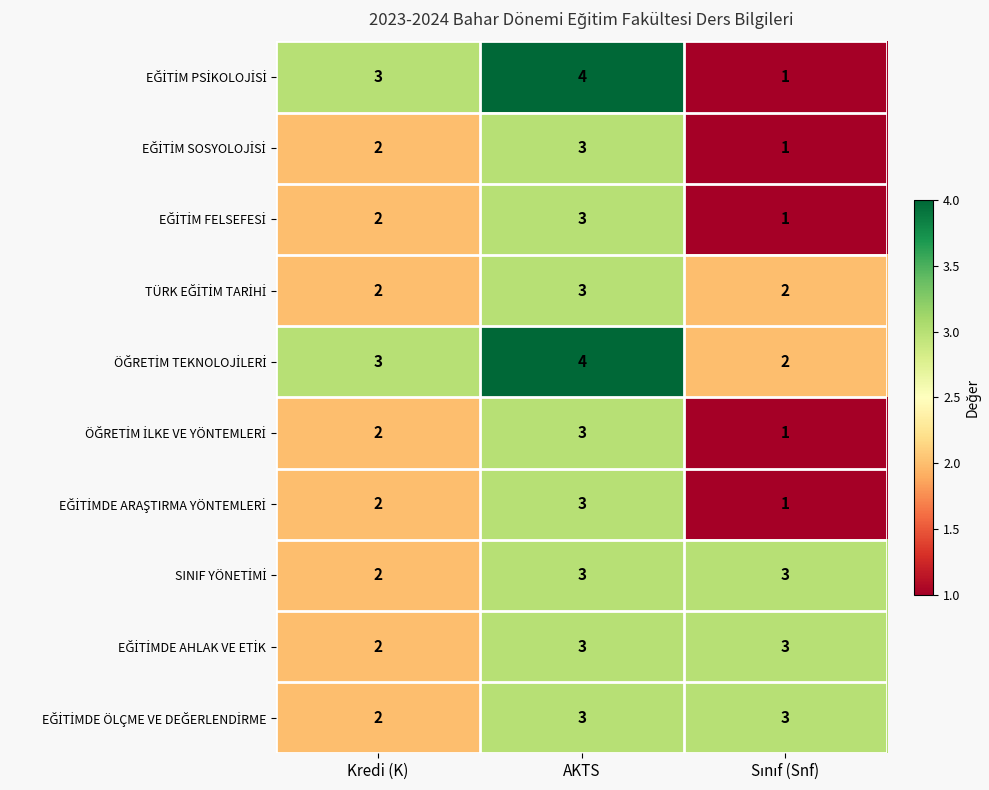

What is the total value across all series at Kredi (K)?

22